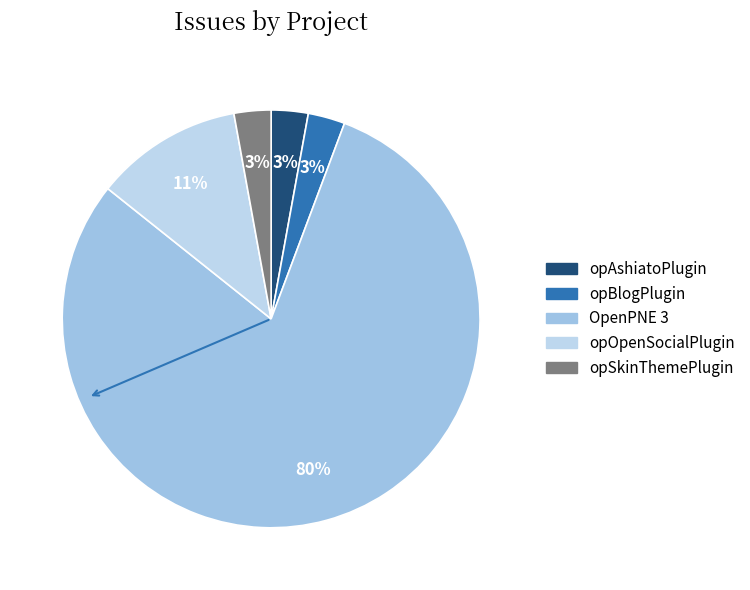

How many segments does this pie chart have?

5